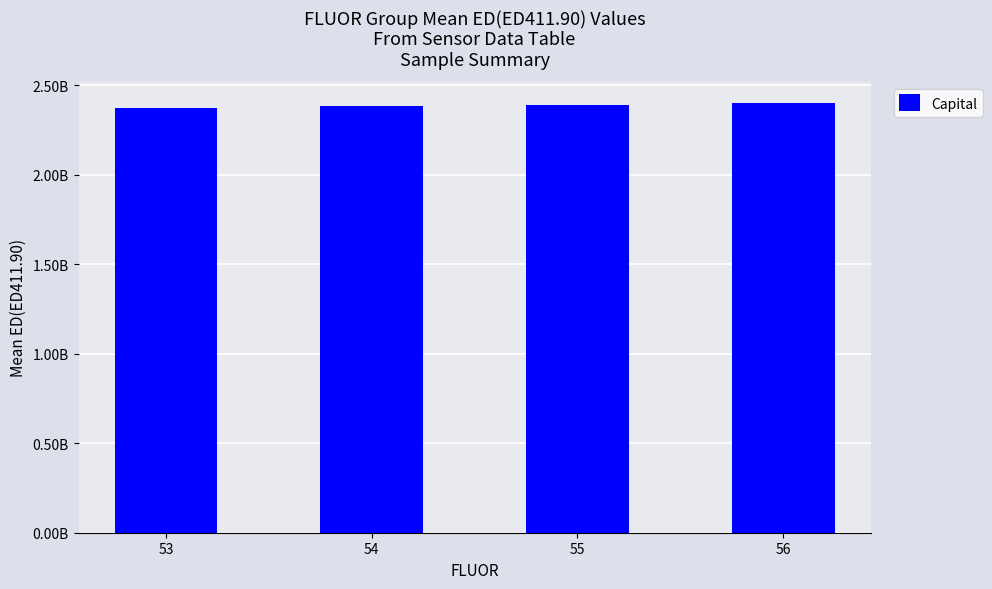

Does the chart contain any negative values?

No